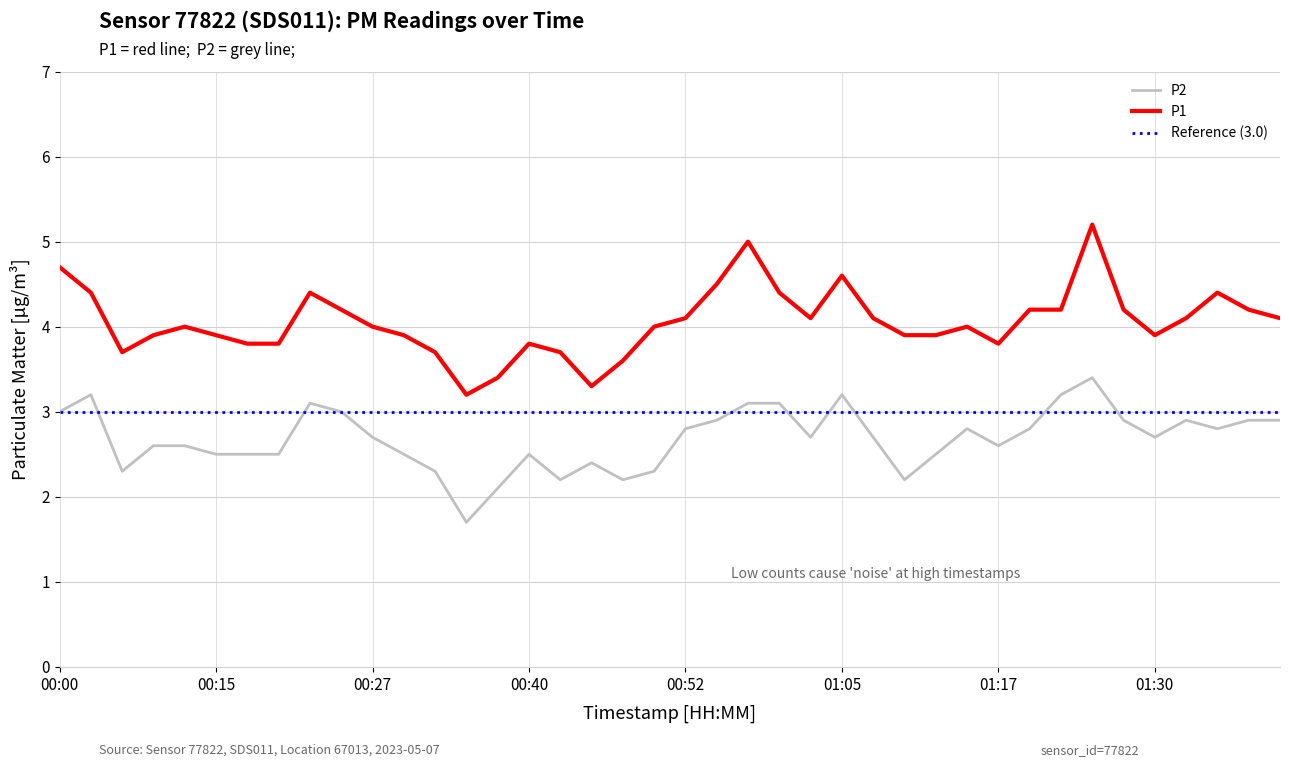

What position from the right is 00:15?

35